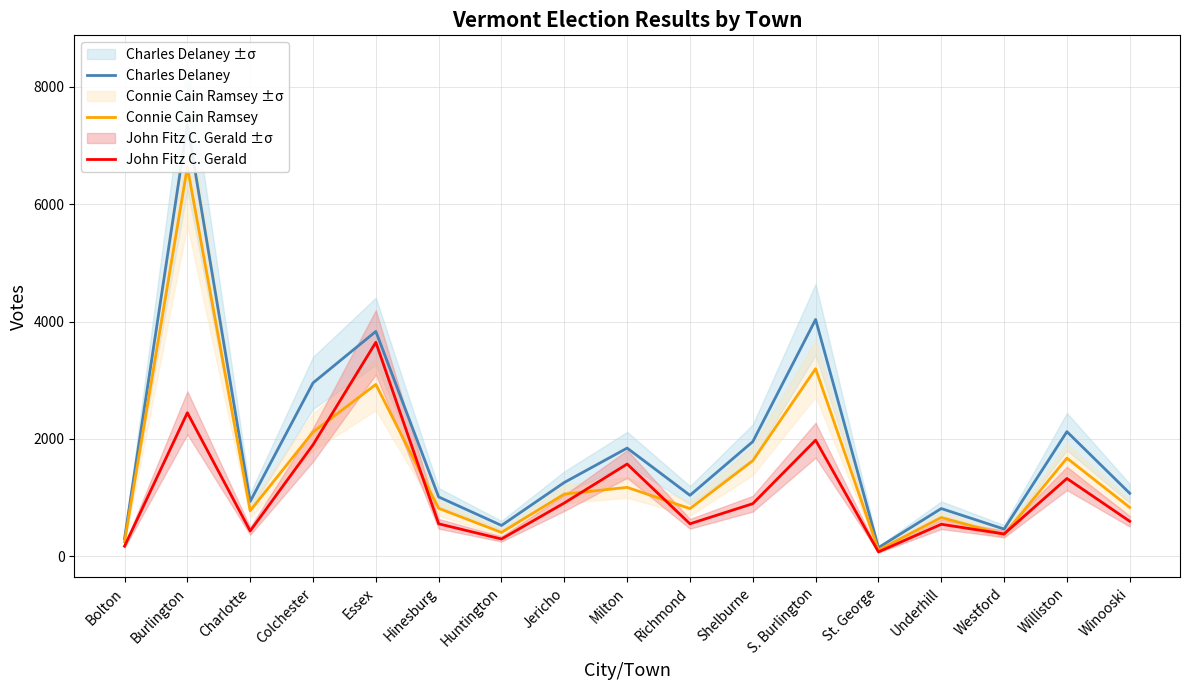

Reading left to right, transcribe all the data shown in this chart.

Charles Delaney: Bolton=298	Burlington=7356	Charlotte=932	Colchester=2953	Essex=3831	Hinesburg=1009	Huntington=523	Jericho=1256	Milton=1842	Richmond=1037	Shelburne=1952	S. Burlington=4035	St. George=145	Underhill=811	Westford=461	Williston=2122	Winooski=1071
Connie Cain Ramsey: Bolton=246	Burlington=6635	Charlotte=774	Colchester=2116	Essex=2927	Hinesburg=815	Huntington=404	Jericho=1058	Milton=1172	Richmond=810	Shelburne=1627	S. Burlington=3195	St. George=103	Underhill=658	Westford=366	Williston=1671	Winooski=830
John Fitz C. Gerald: Bolton=169	Burlington=2444	Charlotte=429	Colchester=1898	Essex=3645	Hinesburg=551	Huntington=292	Jericho=906	Milton=1570	Richmond=551	Shelburne=894	S. Burlington=1977	St. George=72	Underhill=543	Westford=378	Williston=1324	Winooski=594